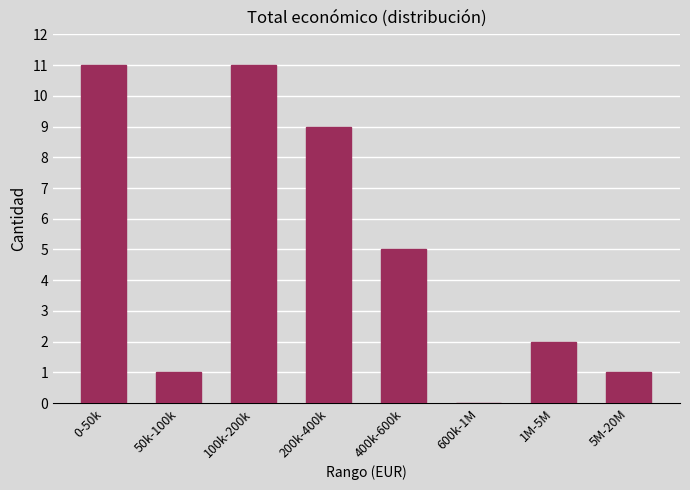

Reading right to left, extract all data points from this chart.

5M-20M=1	1M-5M=2	600k-1M=0	400k-600k=5	200k-400k=9	100k-200k=11	50k-100k=1	0-50k=11